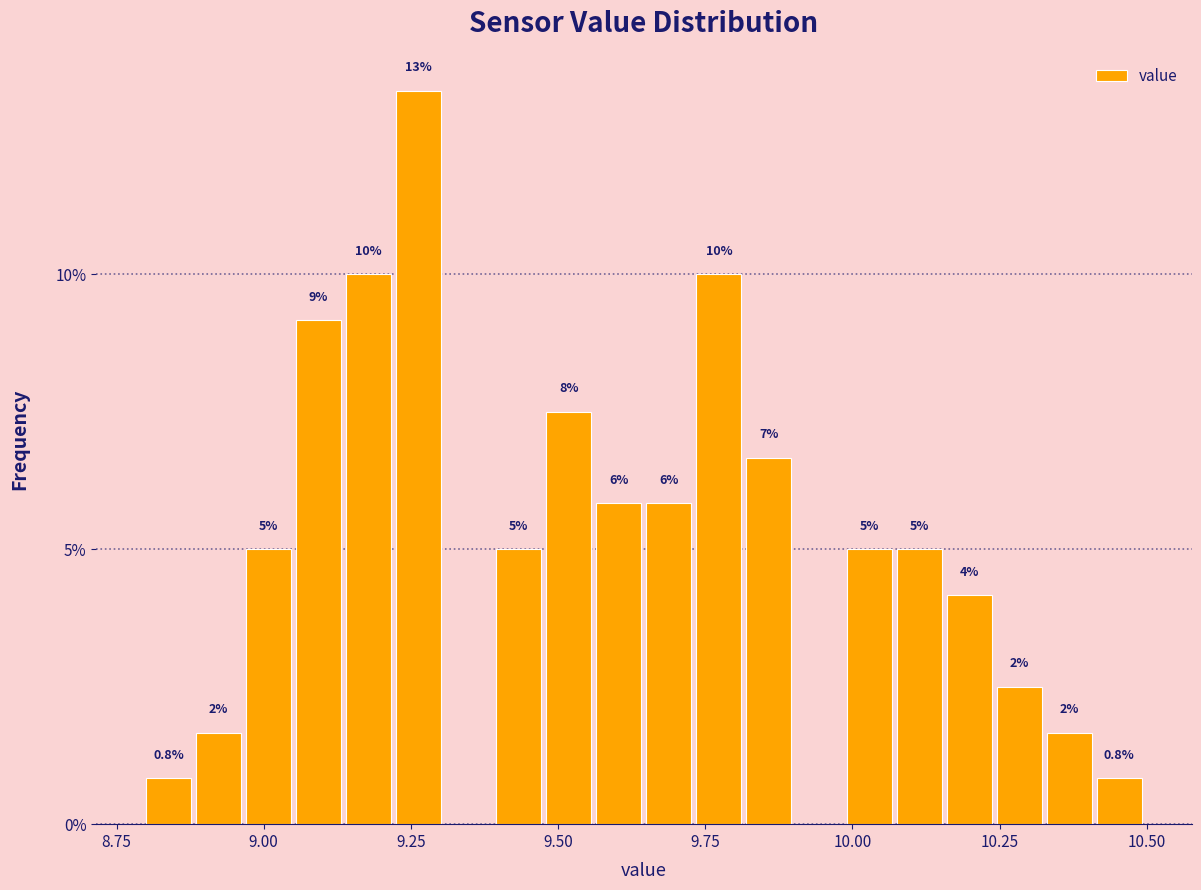

Read against the x-axis, roughly where is the centre of the tallest bar?

9.25